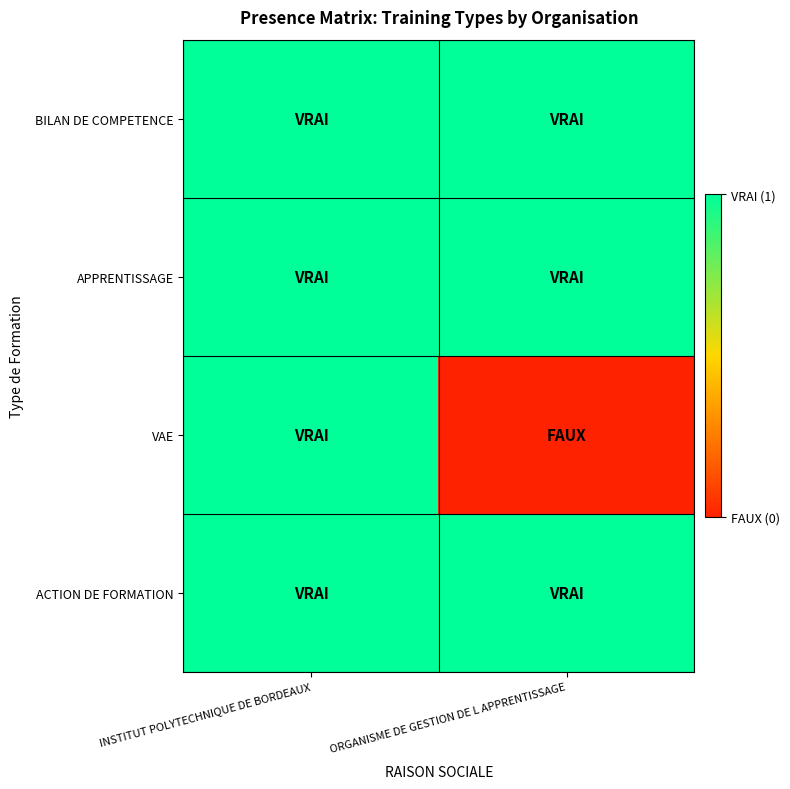

Which label corresponds to the smallest value in the chart?

ORGANISME DE GESTION DE L APPRENTISSAGE